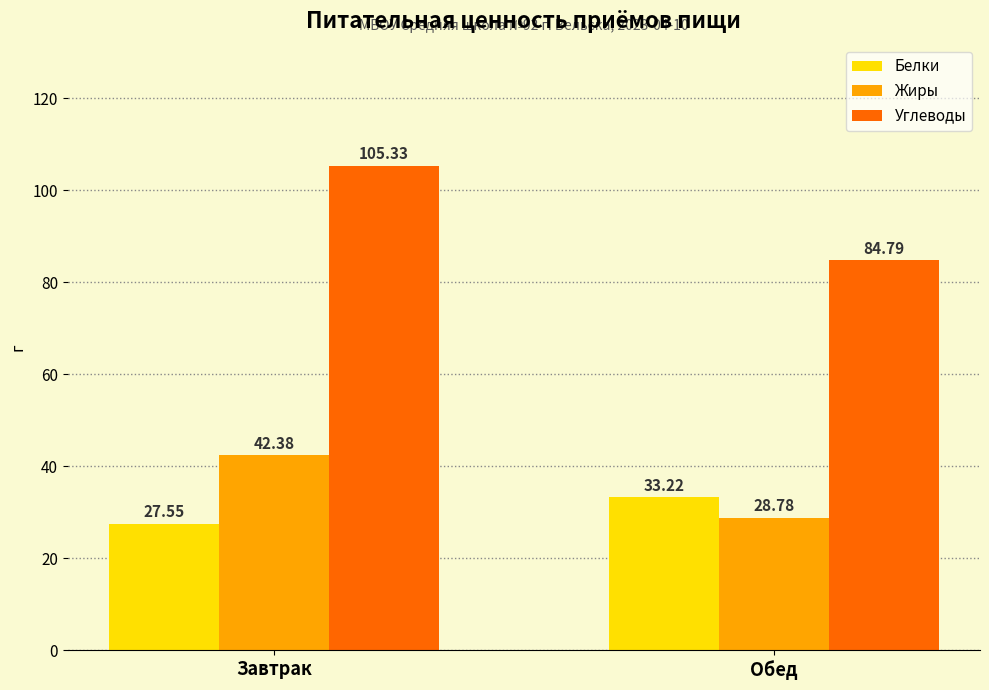

Between Завтрак and Обед, which series saw the biggest shift?

Углеводы